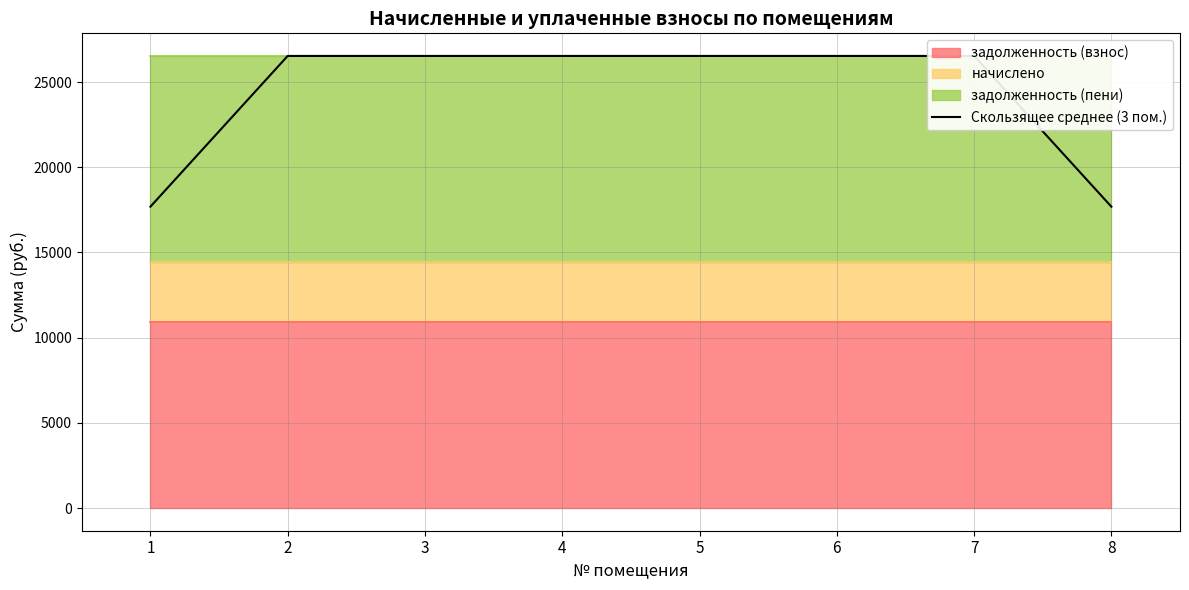

The chart shows a value of 26530.0 at 2. True or false?

True